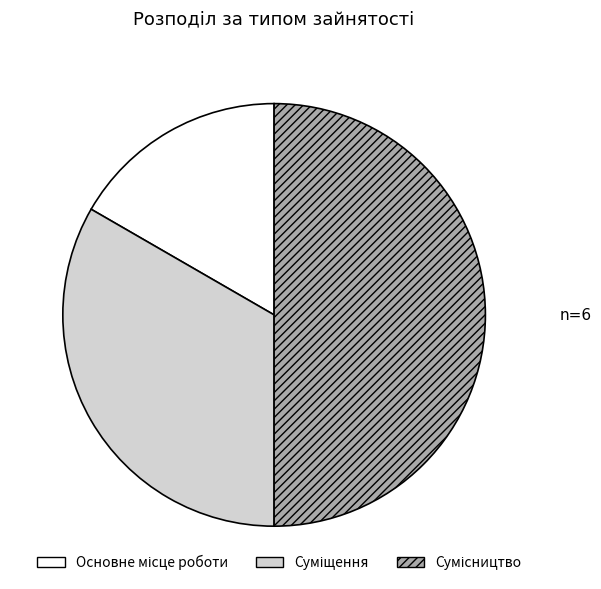

Which category has the biggest portion of the pie?

Сумісництво